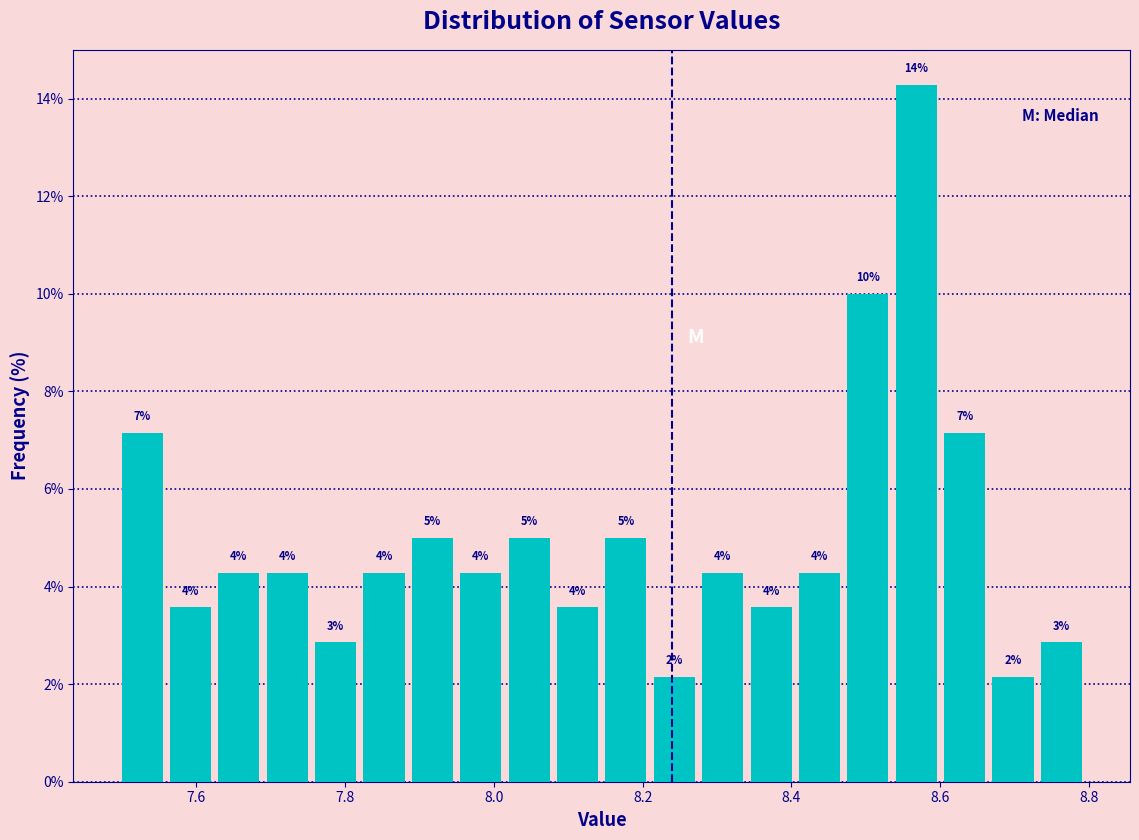

Read against the x-axis, roughly where is the centre of the tallest bar?

8.56